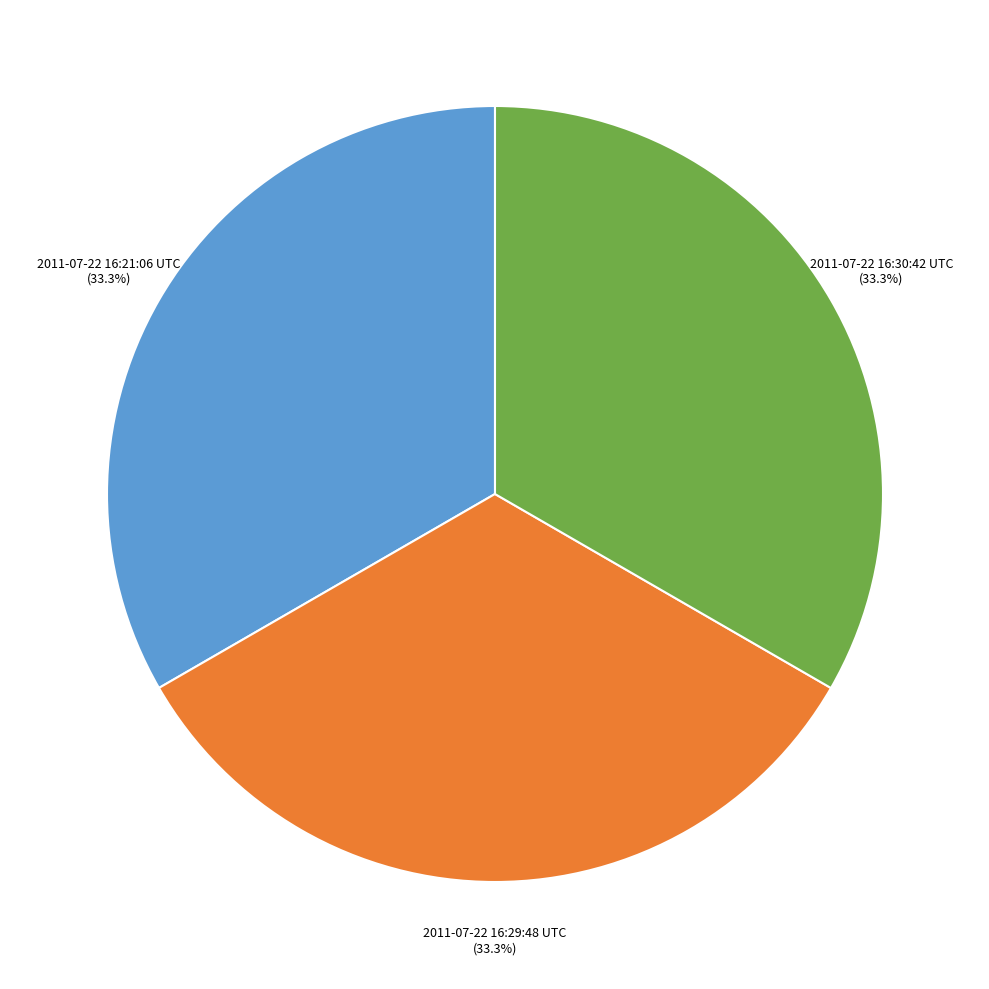

Is there any slice that represents more than half of the pie?

No